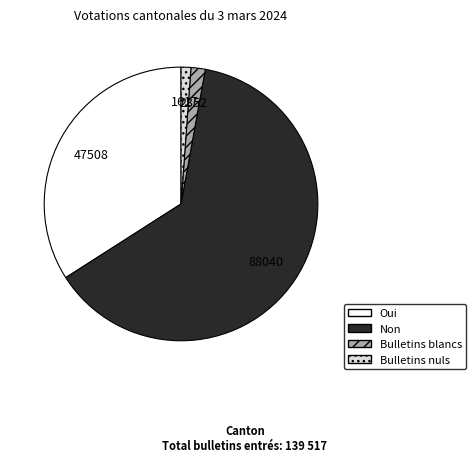

Which category has the biggest portion of the pie?

Non